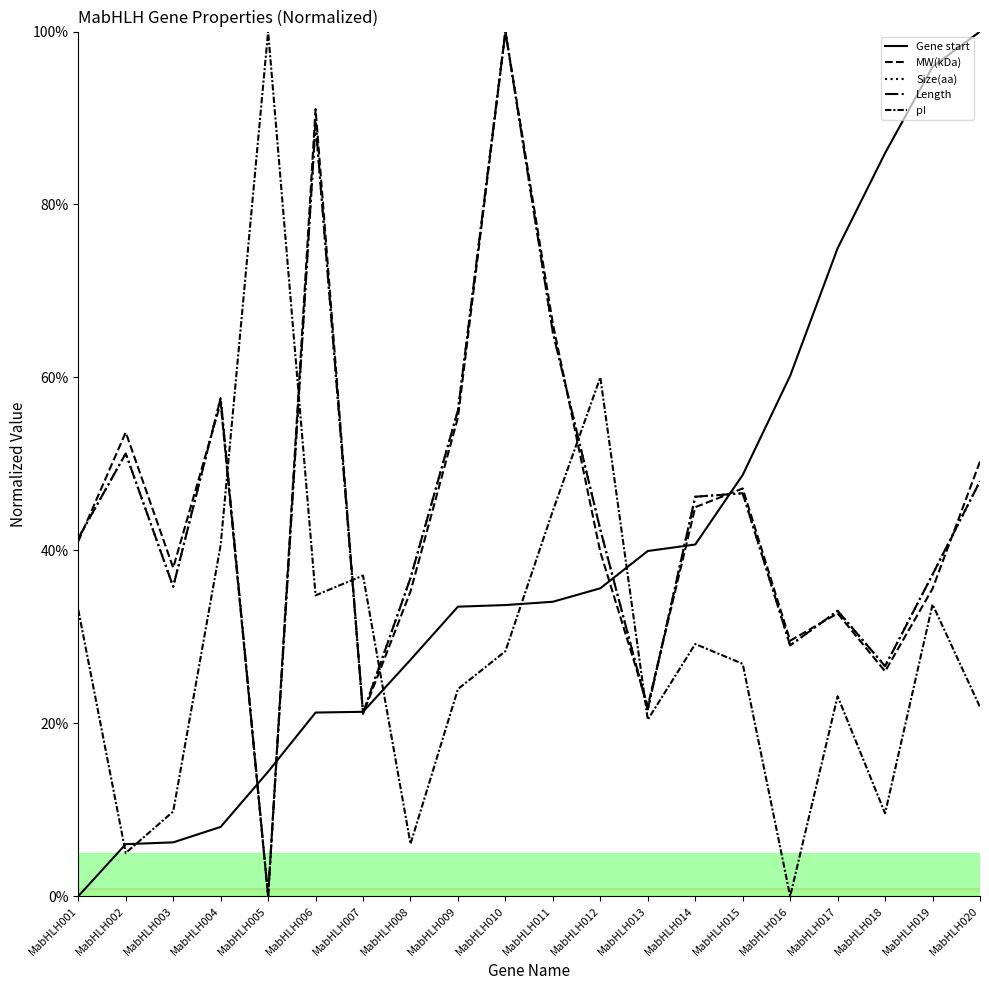

Reading right to left, transcribe all the data shown in this chart.

Gene start: 100.0	95.9	85.9	74.9	60.2	48.7	40.7	39.9	35.6	34.1	33.7	33.5	27.3	21.3	21.2	14.4	8.0	6.2	6.0	0.0
MW(kDa): 50.3	35.6	26.0	32.7	29.5	47.2	45.0	22.0	39.8	66.2	100.0	55.4	35.2	21.1	91.0	0.0	57.1	38.0	53.6	41.1
Size(aa): 48.0	37.2	26.6	33.0	29.0	46.6	46.2	21.6	42.4	65.2	100.0	56.2	36.8	21.2	89.4	0.0	57.6	35.8	51.2	41.4
Length: 48.0	37.2	26.6	33.0	29.0	46.6	46.2	21.6	42.4	65.2	100.0	56.2	36.8	21.2	89.4	0.0	57.6	35.8	51.2	41.4
pI: 21.9	33.8	9.6	23.1	0.0	26.9	29.2	20.4	60.0	44.6	28.3	24.0	6.0	37.1	34.8	100.0	40.6	9.8	5.0	33.1